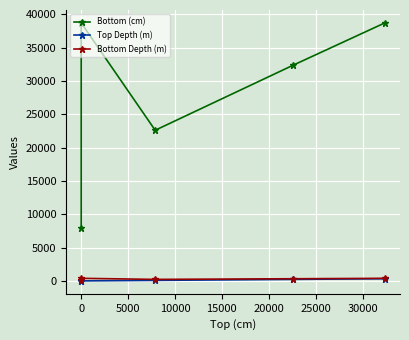

Rank the series at 5000 from lowest to highest value.

Top Depth (m), Bottom Depth (m), Bottom (cm)